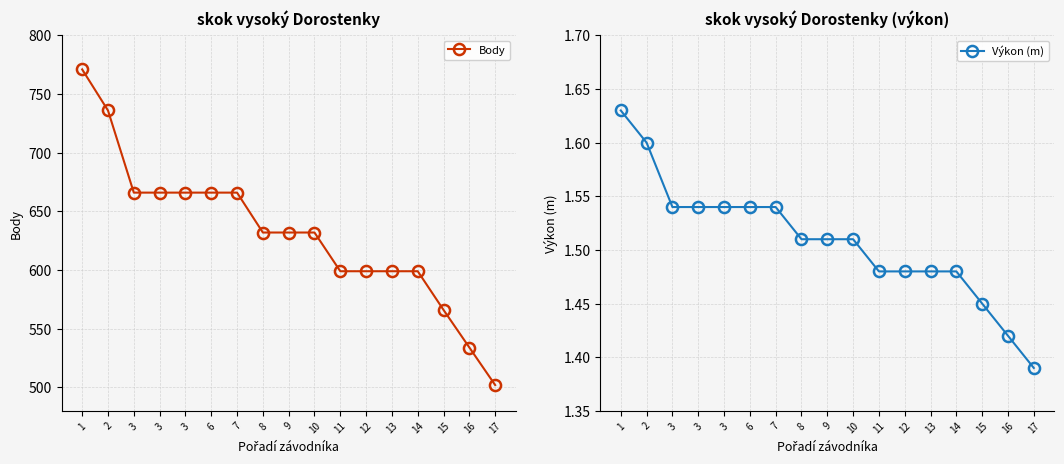

True or false: Výkon (m) has more than 2 points higher than both neighbors.

False